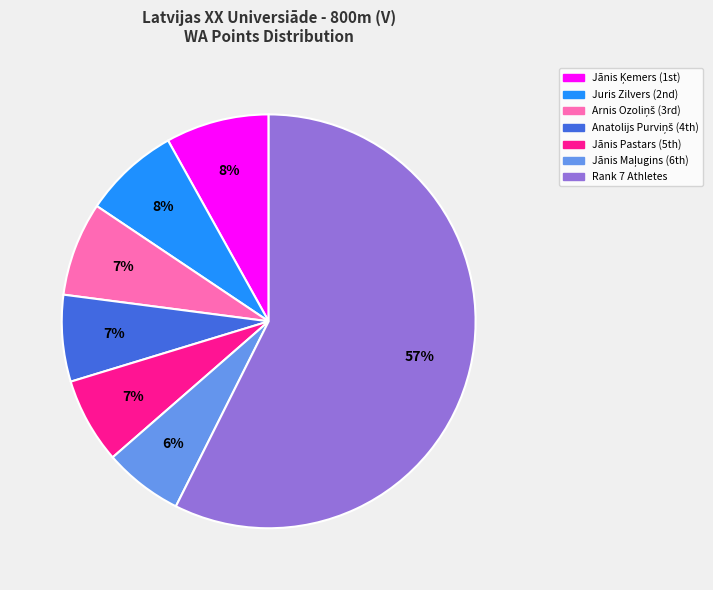

Does any single category account for the majority?

Yes